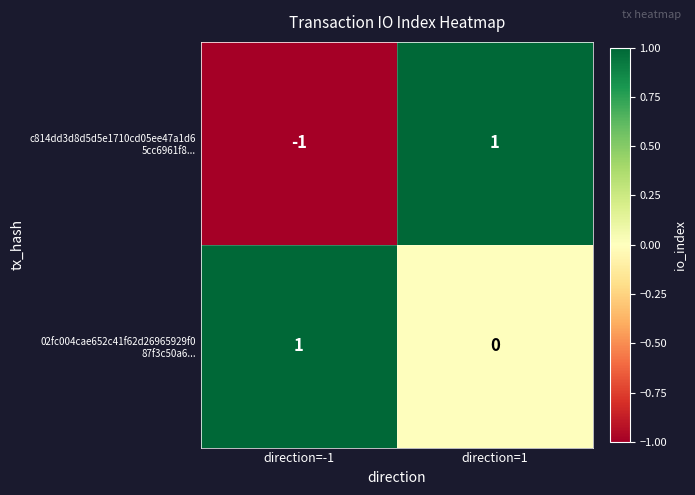

What is the difference between the highest and lowest values at direction=-1?

2